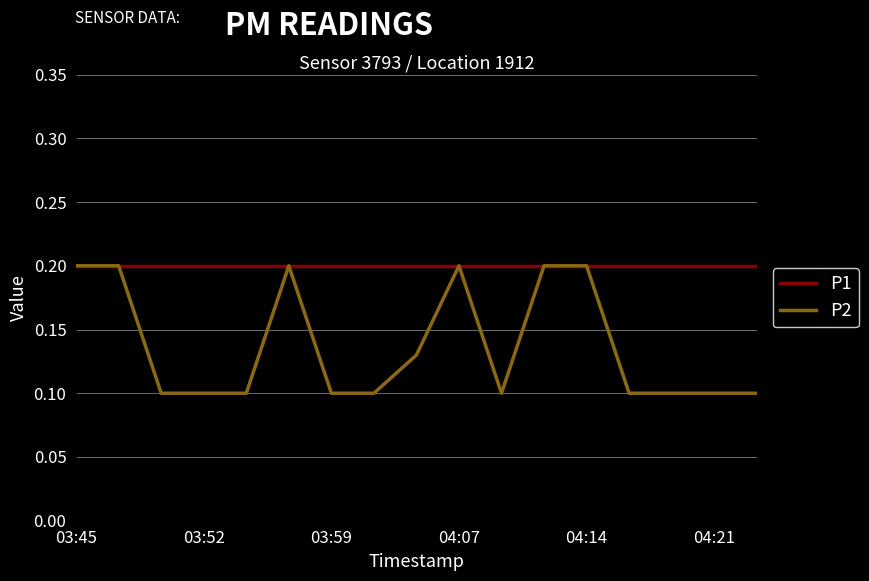

Which series has the largest total across all categories?

P1